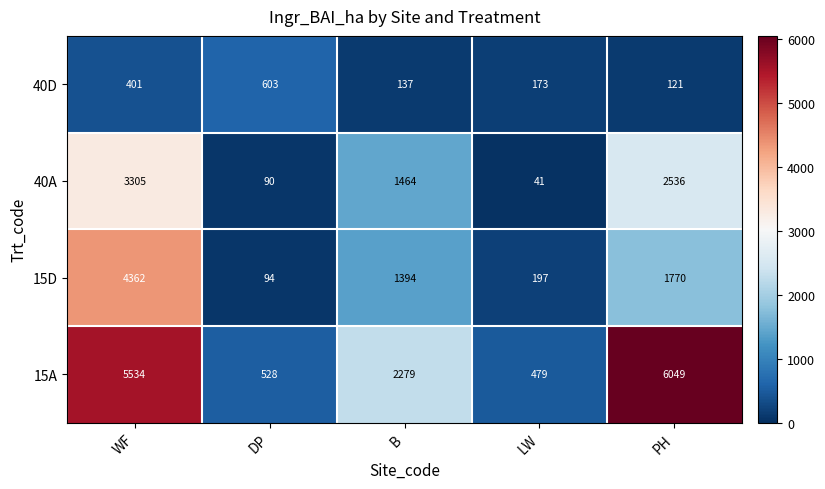

Where is 40D nearest to the value 362?

WF